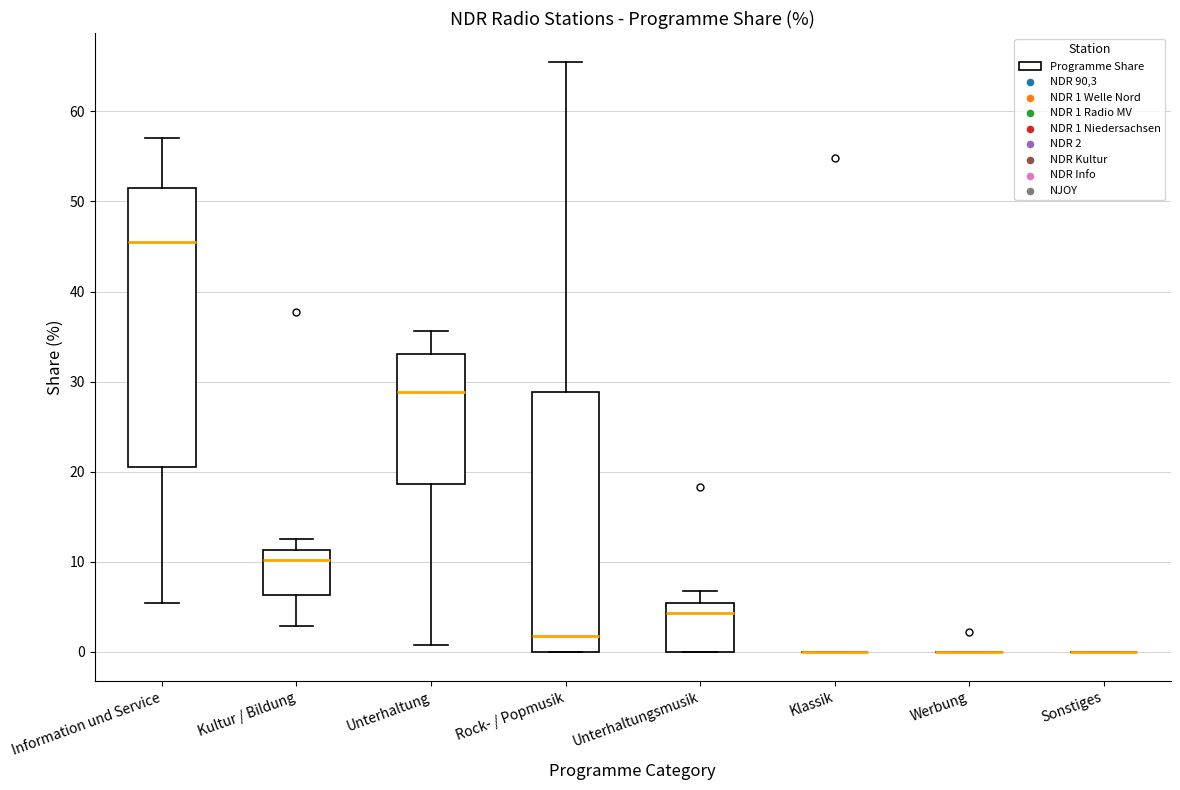

Which box is the tallest, from its lower edge to its upper edge?

Information und Service